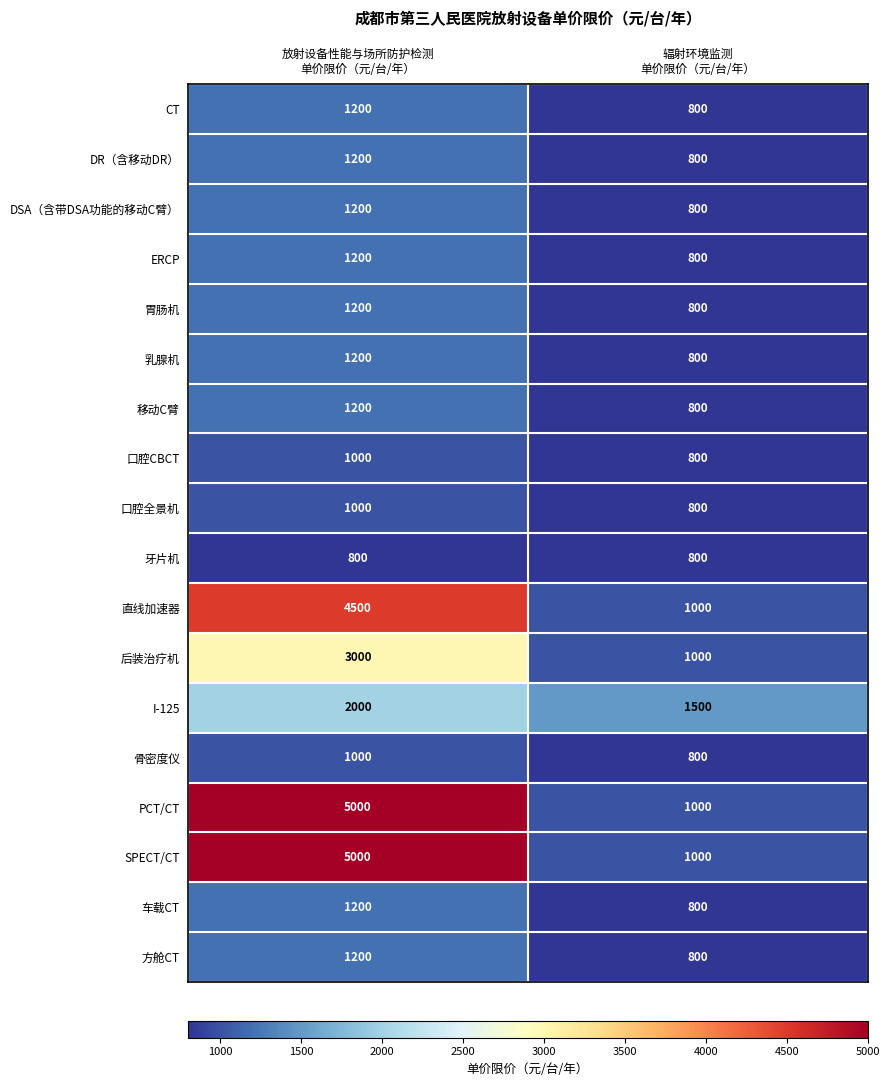

What is the minimum value for 车载CT?

800